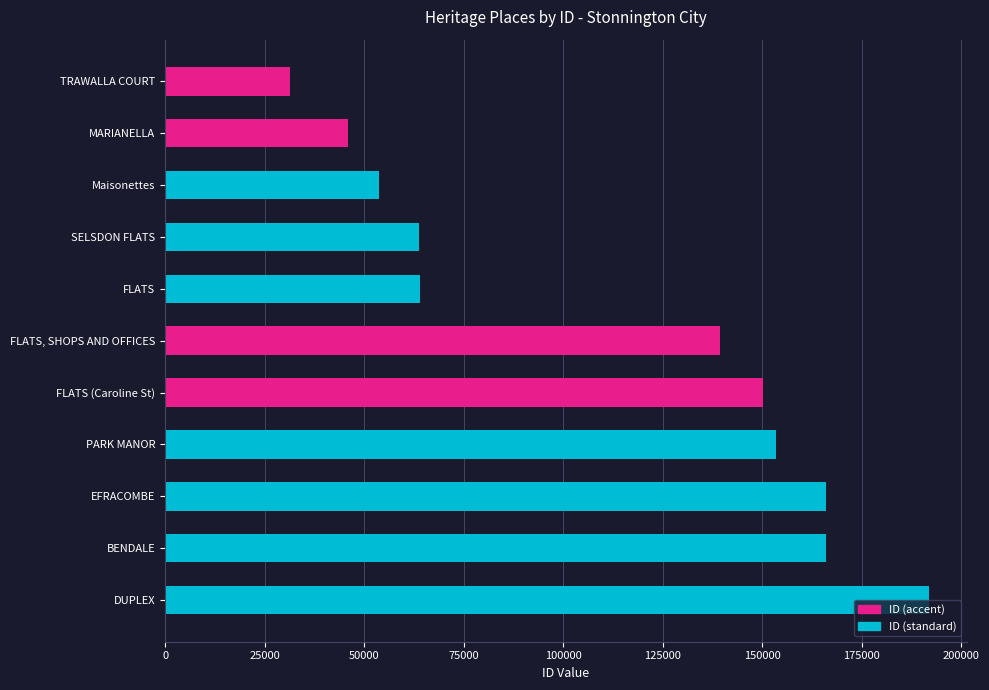

What is the label of the 8th bar from the top?

PARK MANOR